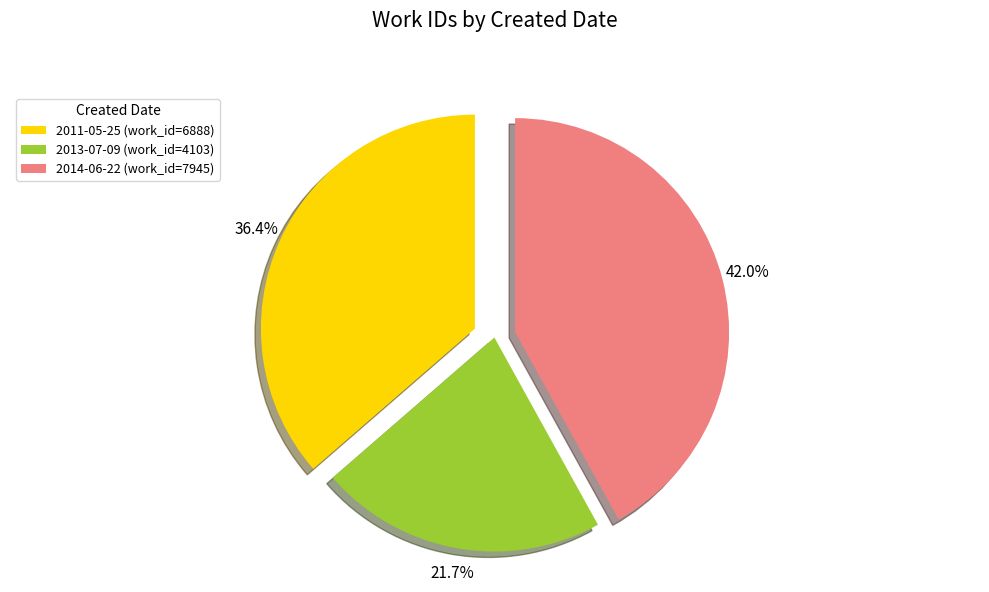

Rank the categories by value from lowest to highest.

2013-07-09, 2011-05-25, 2014-06-22